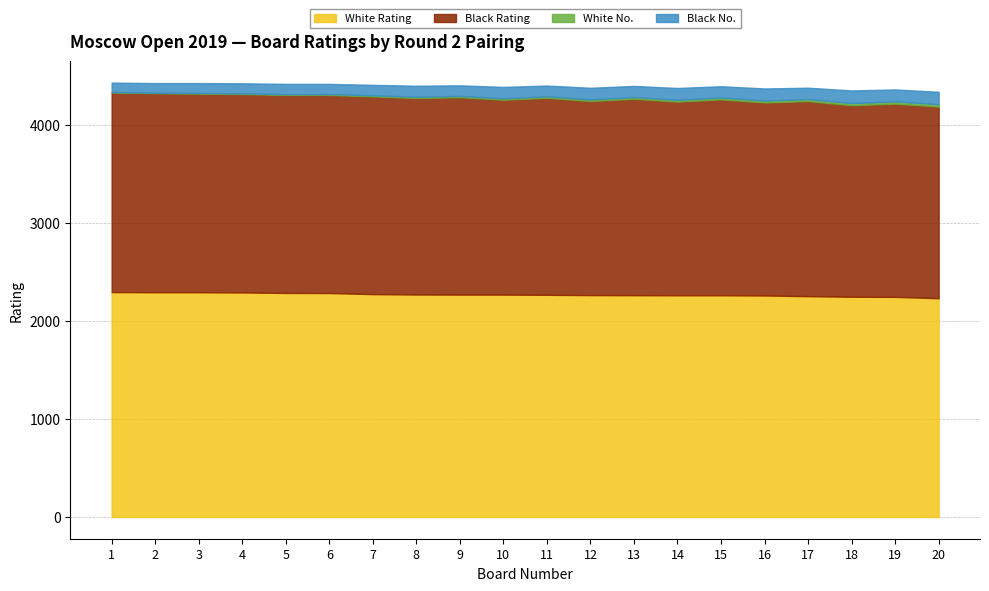

Does the chart display data point markers on the line(s)?

No